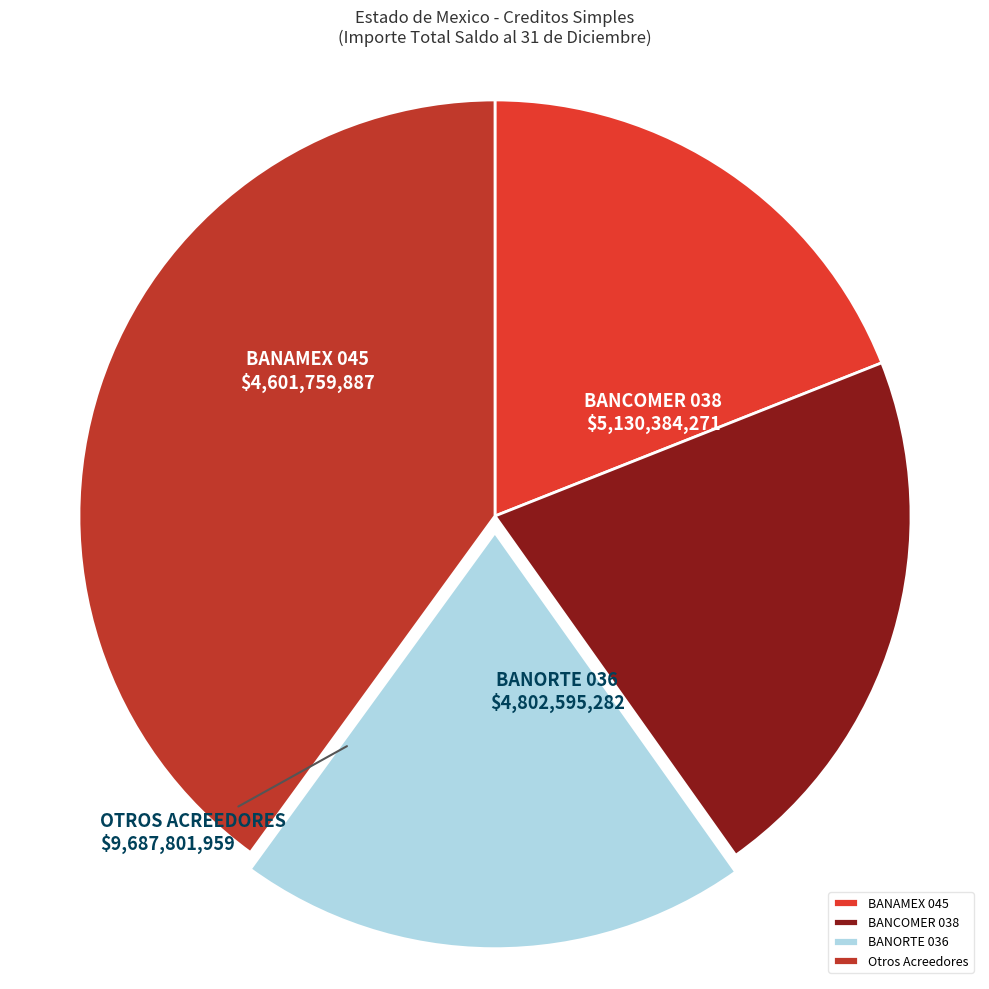

True or false: BANAMEX 045 accounts for 12% of the total.

False